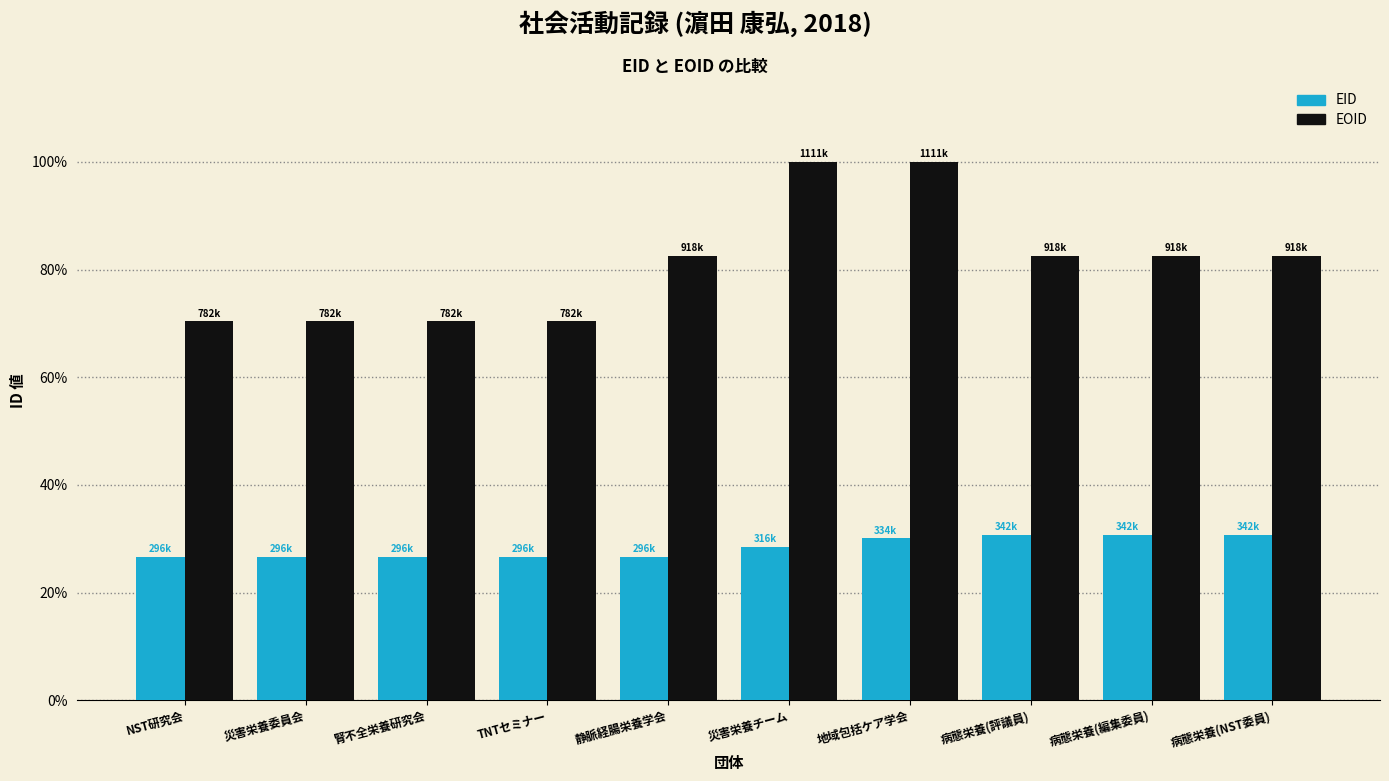

What is the total value across all series at 病態栄養(評議員)?

113.4